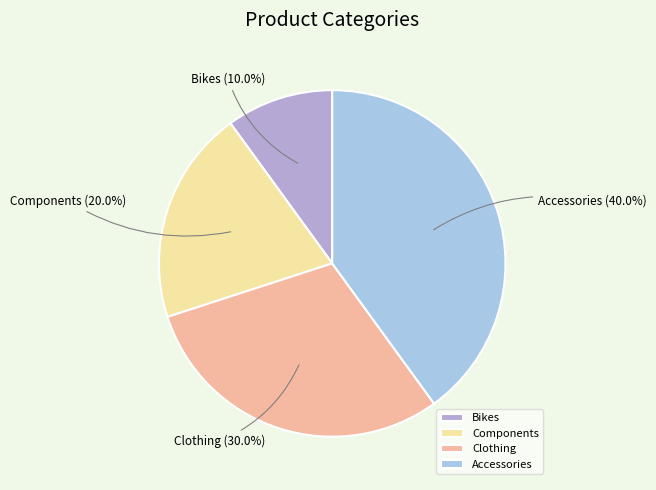

What is the total percentage of Clothing and Bikes?

40.0%